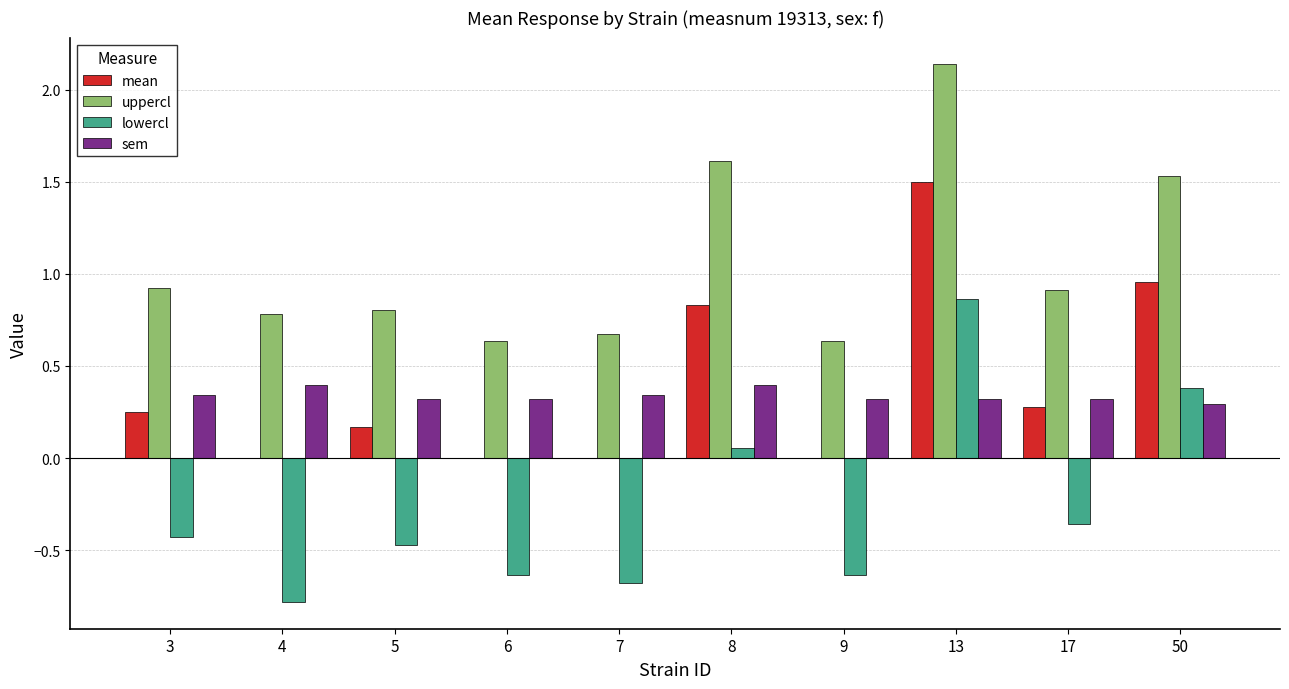

Which category has the highest value across all series?

13